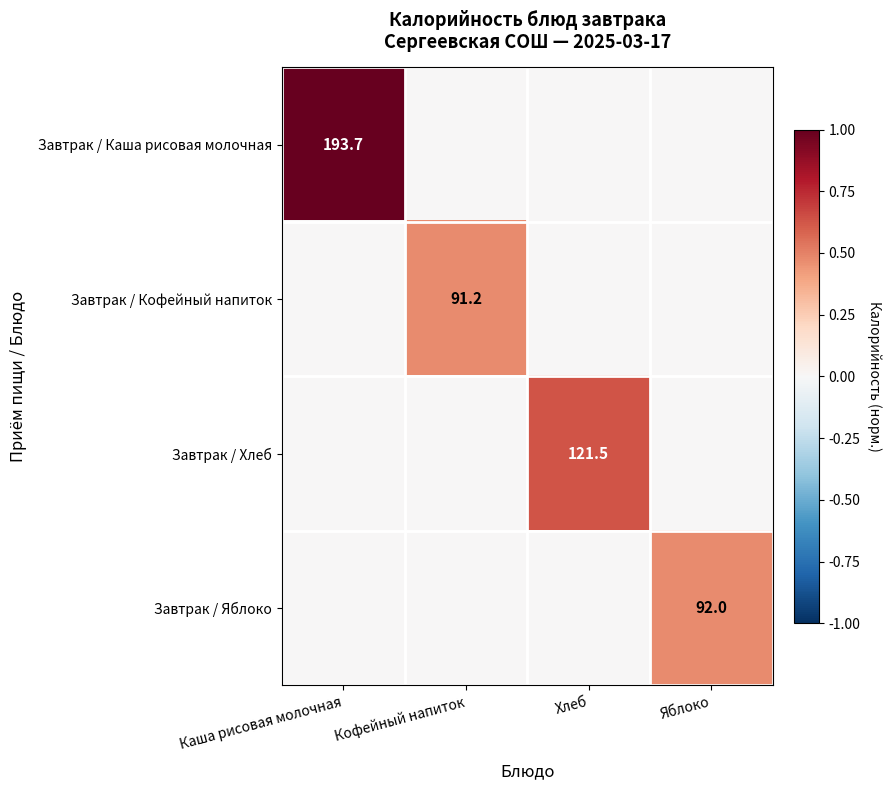

The value of Завтрак / Каша рисовая молочная at Каша рисовая молочная is 193.7. True or false?

True